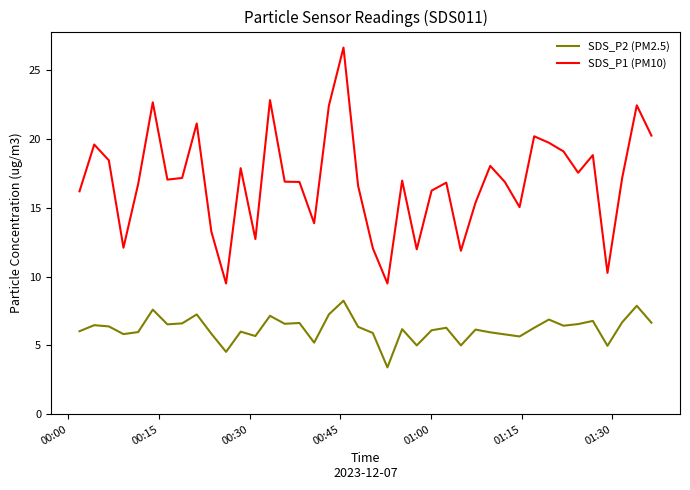

What are all the series names shown in the legend?

SDS_P2 (PM2.5), SDS_P1 (PM10)